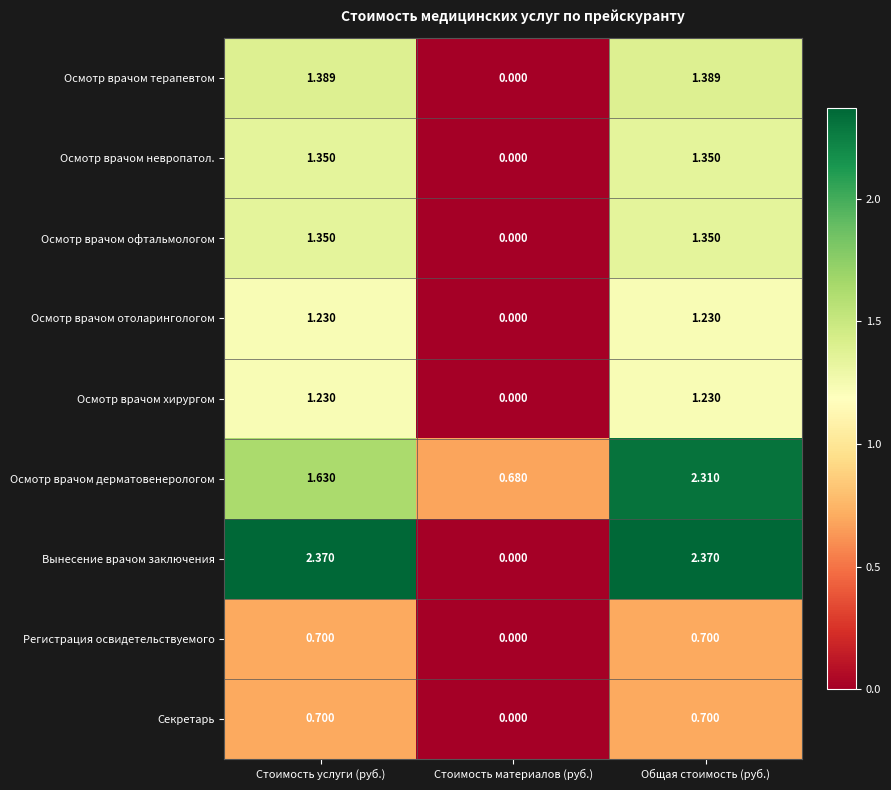

Which series changed the most between Стоимость услуги (руб.) and Стоимость материалов (руб.)?

Вынесение врачом заключения